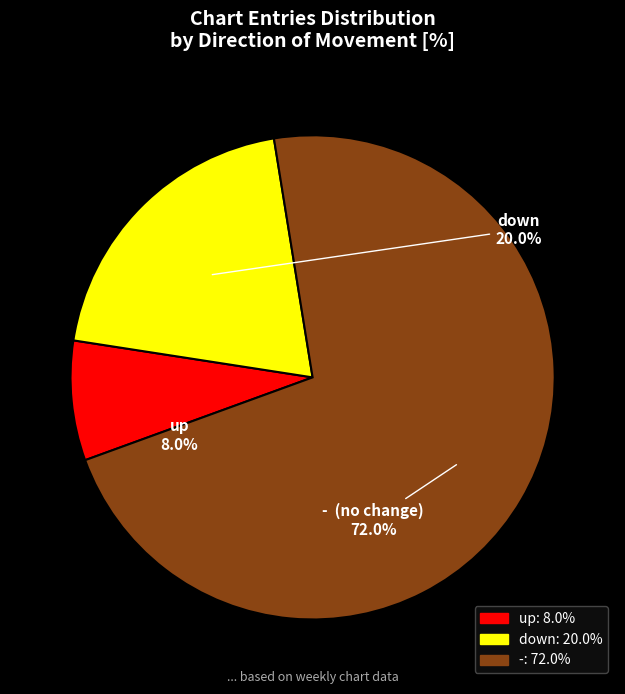

How many slices are in this pie chart?

3